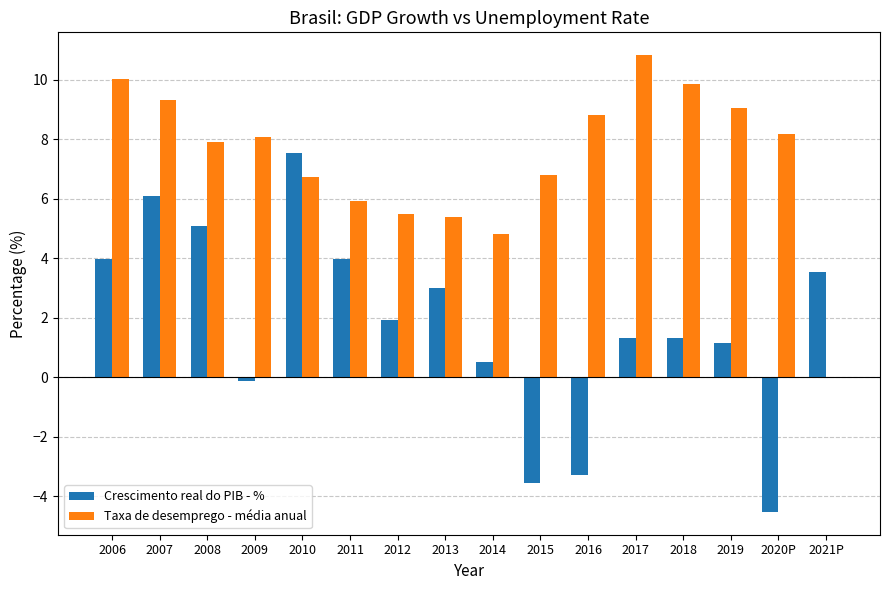

Are the bars grouped side by side (vs. stacked)?

Yes